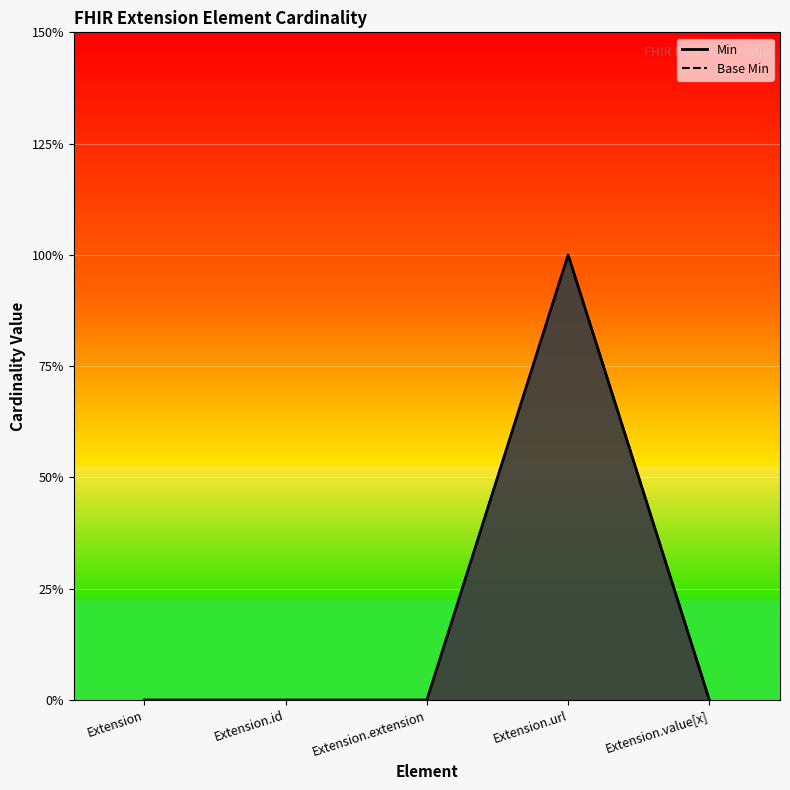

Which series has the widest spread of values?

Min